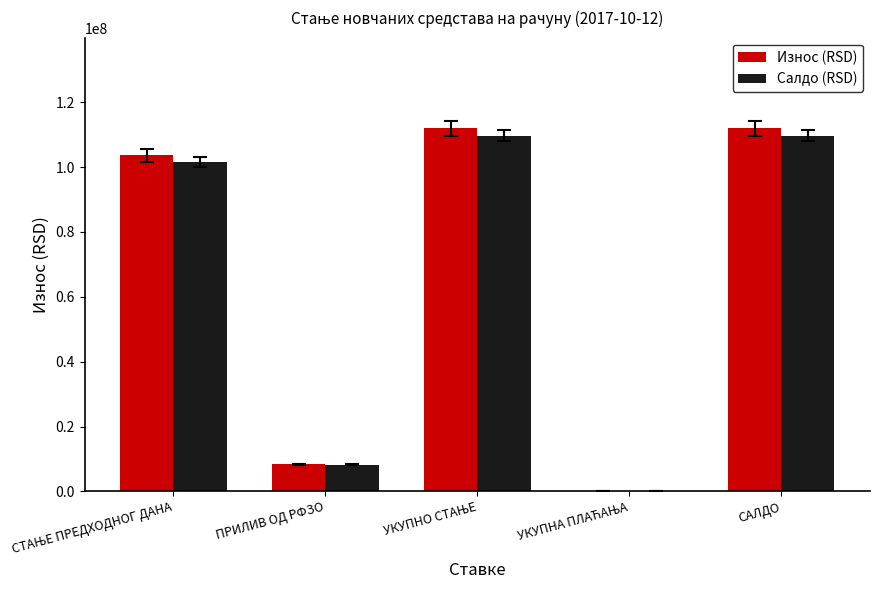

The value of Салдо (RSD) at САЛДО is 109701291.4. True or false?

True